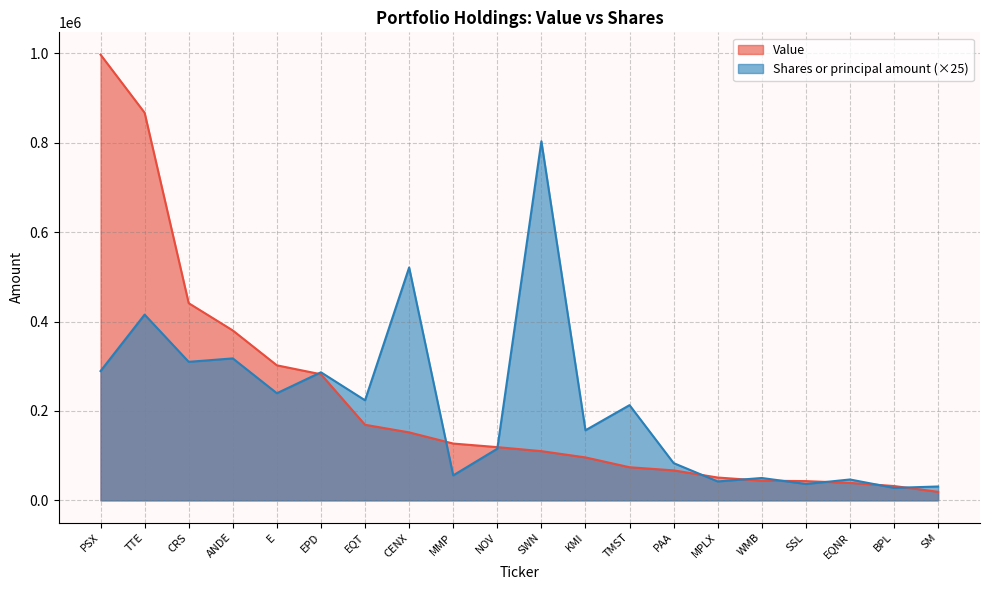

Reading left to right, extract all data points from this chart.

Value: PSX=997000	TTE=867000	CRS=441000	ANDE=380000	E=302000	EPD=282000	EQT=169000	CENX=152000	MMP=127000	NOV=119000	SWN=110000	KMI=96000	TMST=74000	PAA=67000	MPLX=51000	WMB=44000	SSL=43000	EQNR=39000	BPL=32000	SM=19000
Shares or principal amount: PSX=289200	TTE=415450	CRS=309800	ANDE=317500	E=239575	EPD=286425	EQT=223800	CENX=520875	MMP=55850	NOV=115425	SWN=803200	KMI=156700	TMST=212925	PAA=83275	MPLX=42250	WMB=49975	SSL=36575	EQNR=46625	BPL=27850	SM=30975